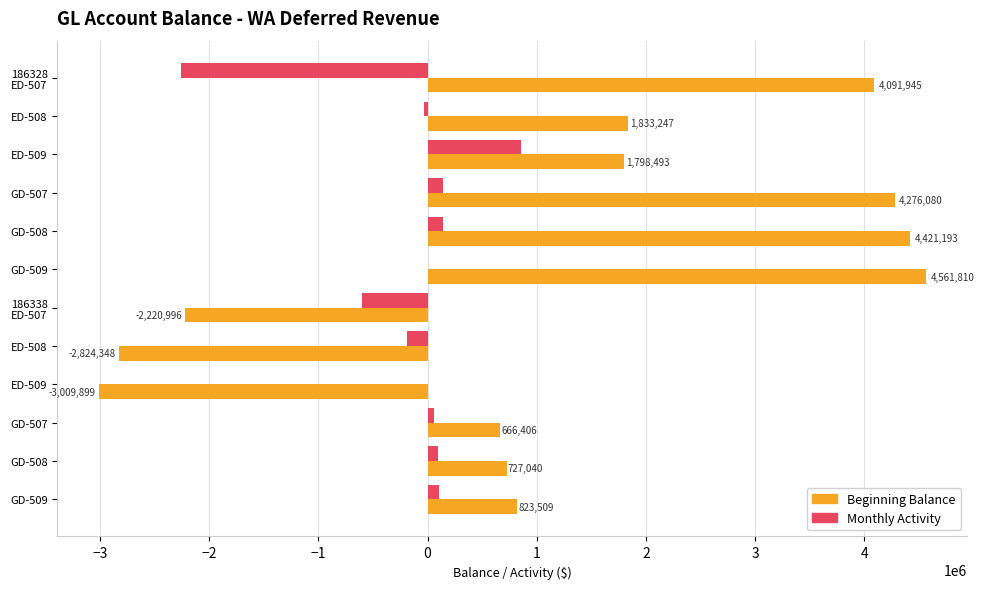

What are all the series names shown in the legend?

Beginning Balance, Monthly Activity